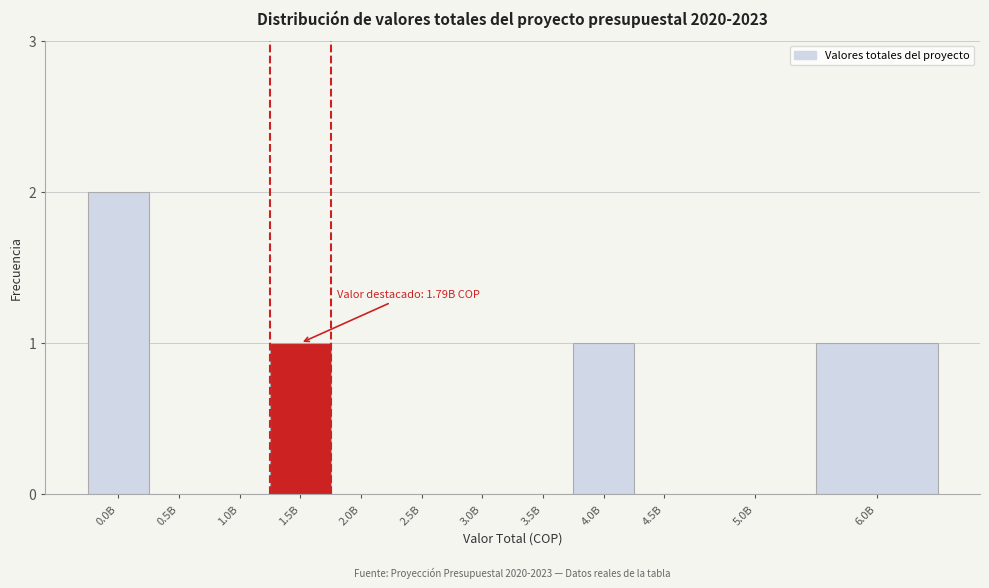

Reading left to right, list all the values displayed in this chart.

0.0B=2	0.5B=0	1.0B=0	1.5B=1	2.0B=0	2.5B=0	3.0B=0	3.5B=0	4.0B=1	4.5B=0	5.0B=0	6.0B=1